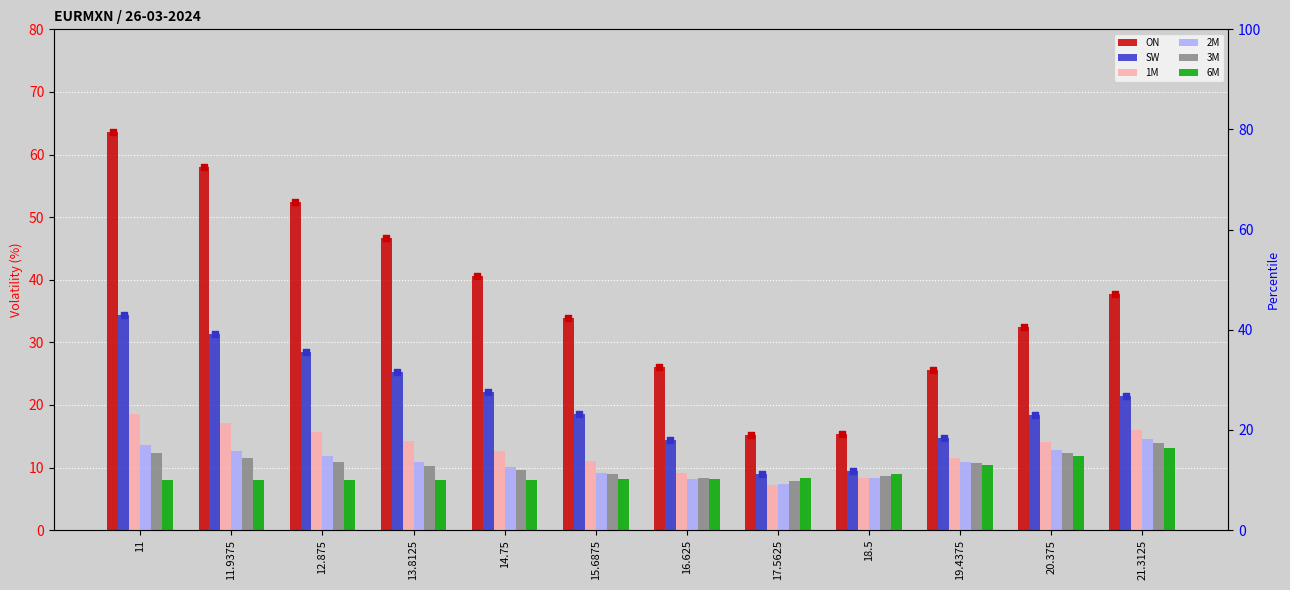

At how many categories does at least one series exceed 54?

4